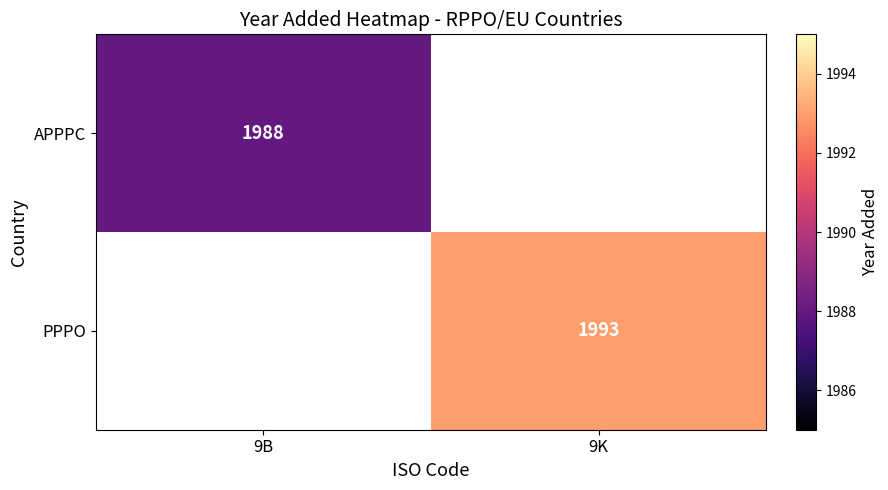

Which has a higher value, 9B or 9K?

9K